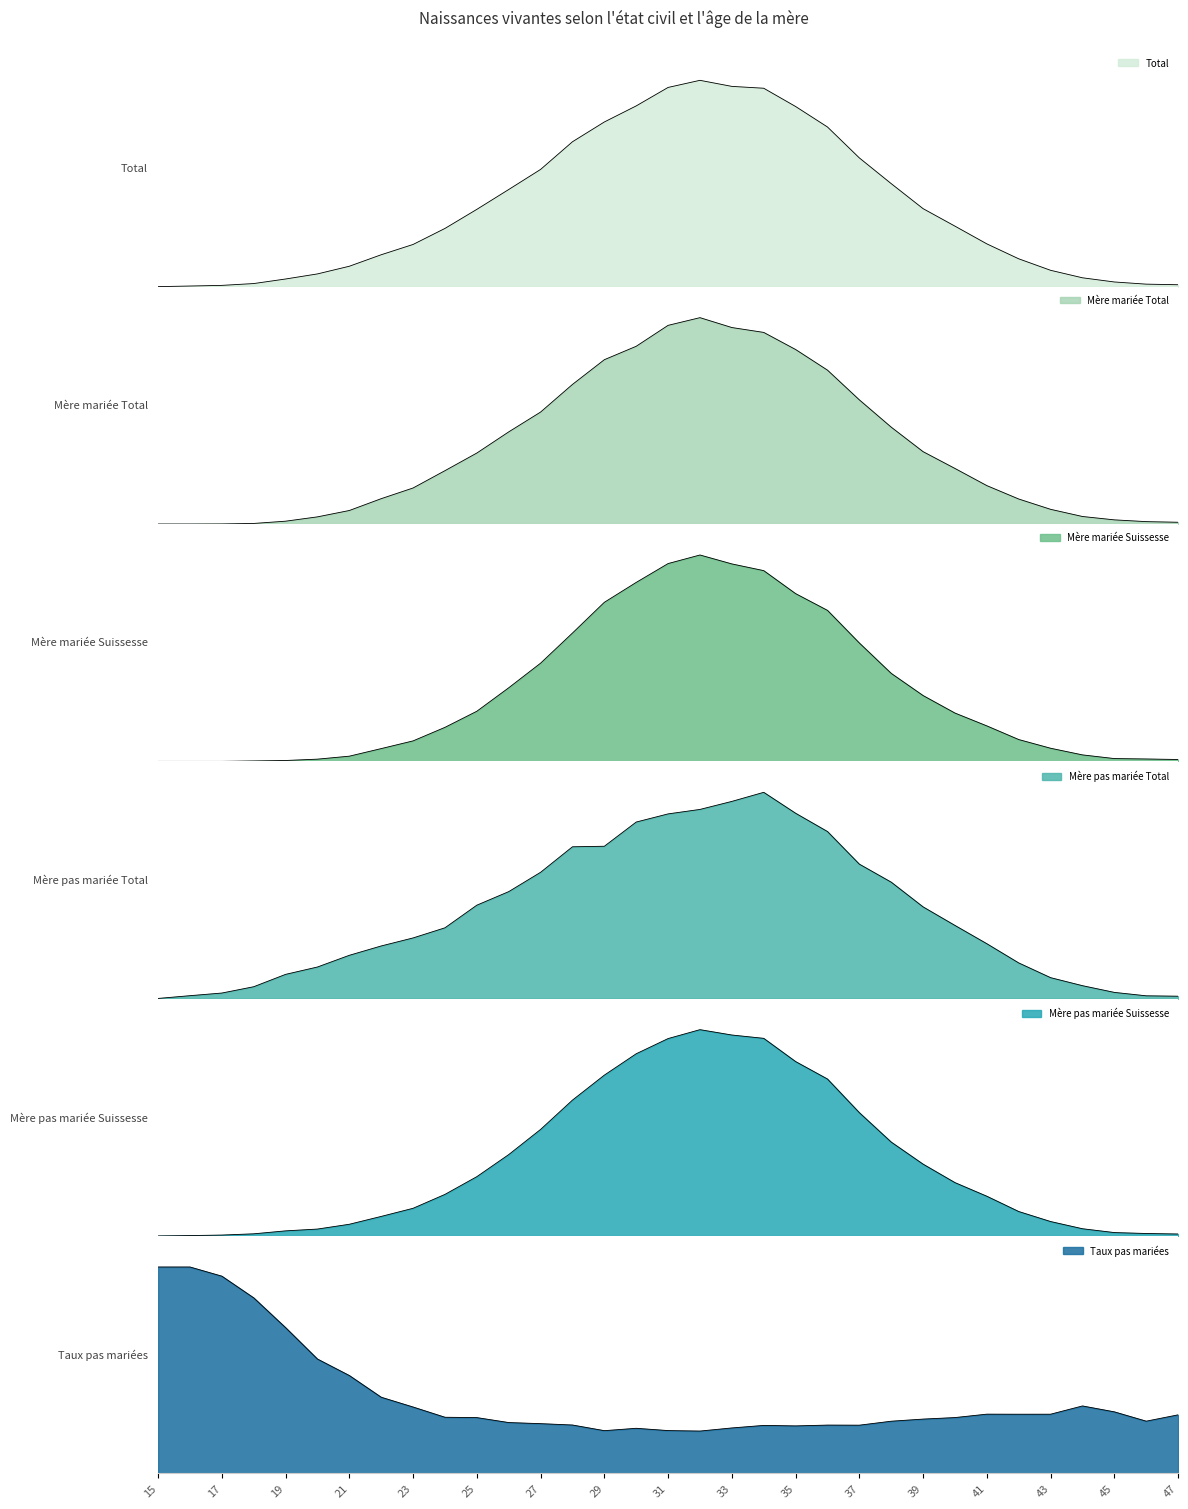

Which series changed the most between 15 and 43?

Taux pas mariées